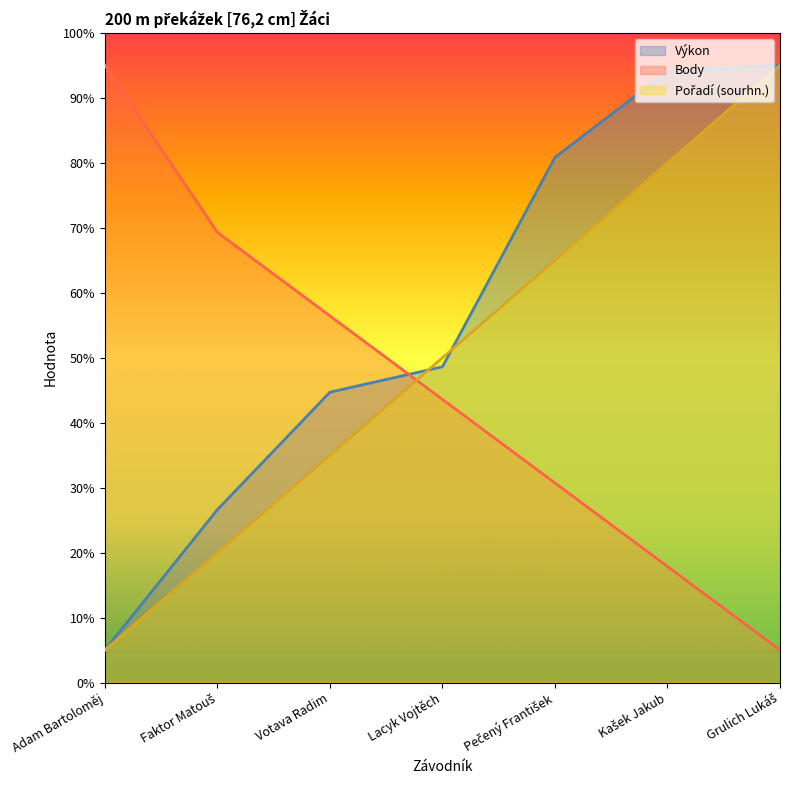

What is the difference between the Pořadí (sourhn.) values at Votava Radim and Faktor Matouš?

15.0